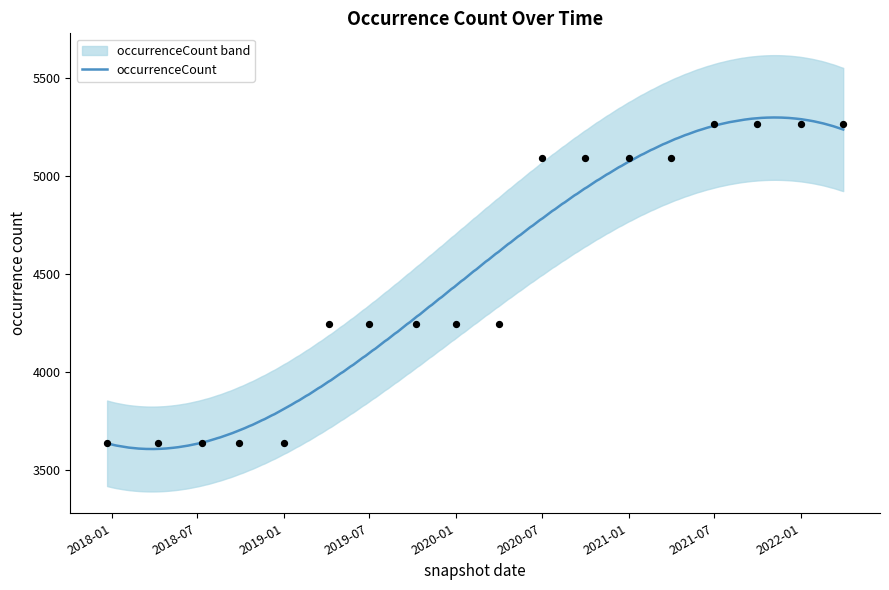

What is the lowest value of the occurrenceCount series?

3606.2